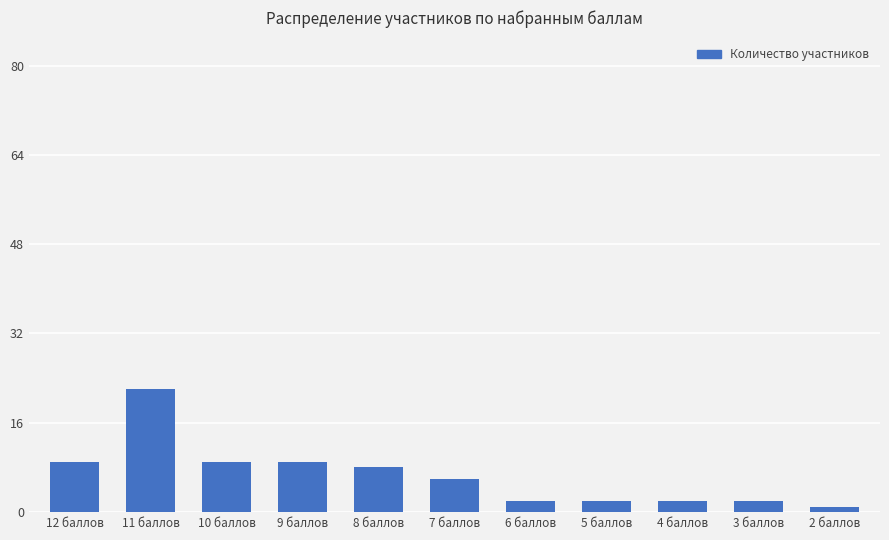

The value at 8 баллов is 8. True or false?

True